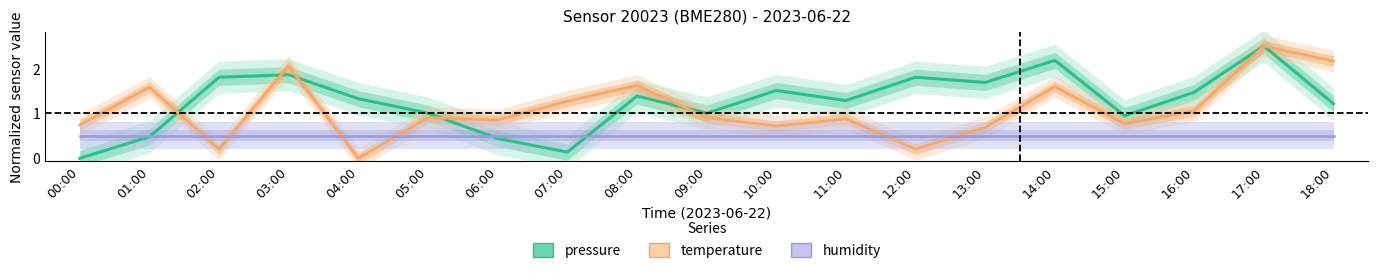

What is the highest value of the pressure series?

2.5